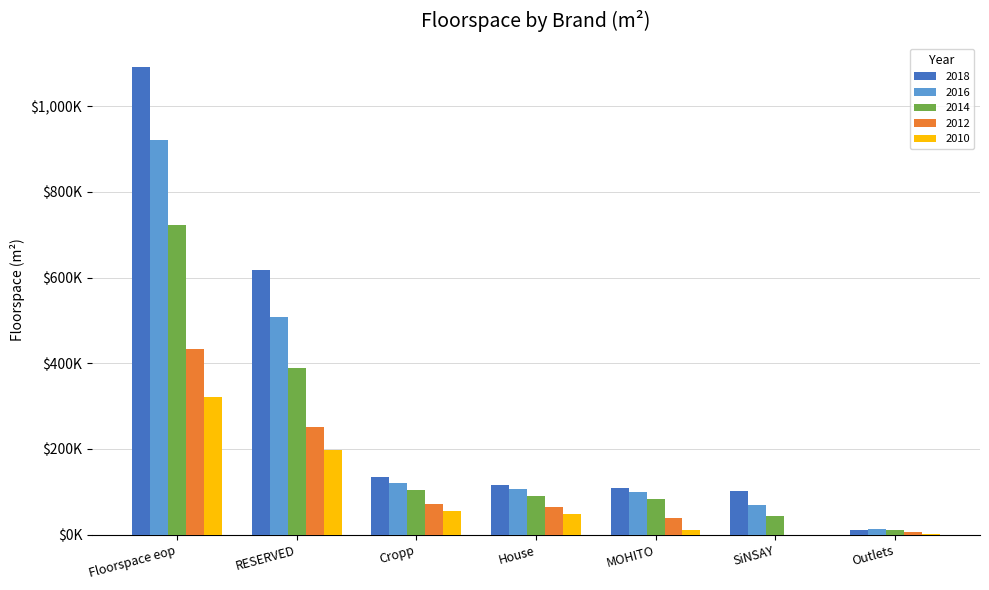

What are all the series names shown in the legend?

2018, 2016, 2014, 2012, 2010